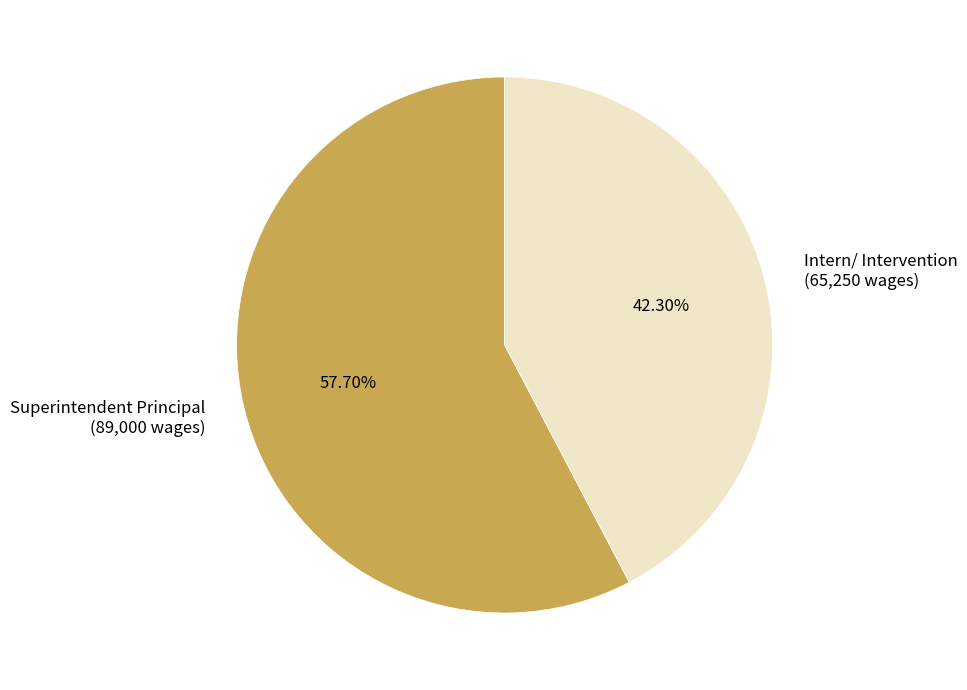

Between Superintendent Principal and Intern/ Intervention, which is larger?

Superintendent Principal